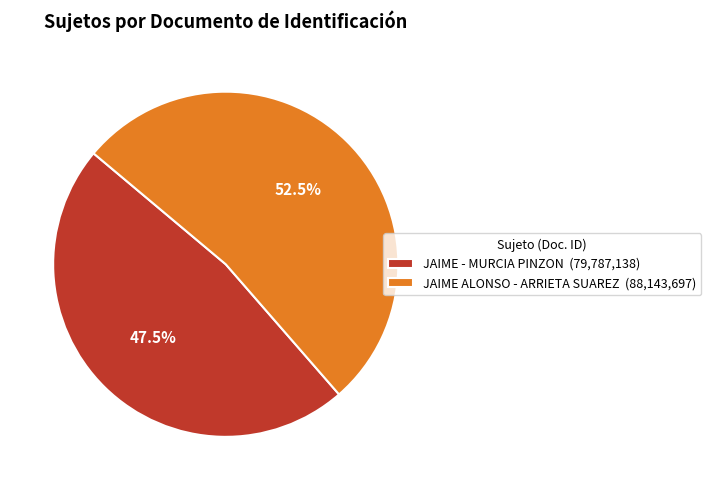

To the nearest percent, what is the combined percentage of JAIME ALONSO - ARRIETA SUAREZ and JAIME - MURCIA PINZON?

100%